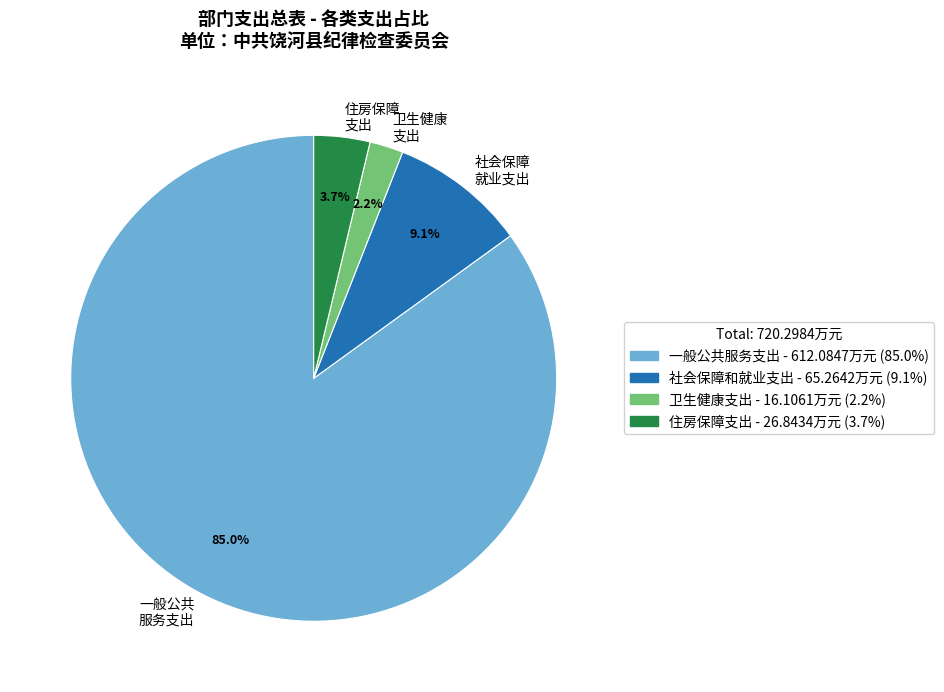

Is there any slice that represents more than half of the pie?

Yes